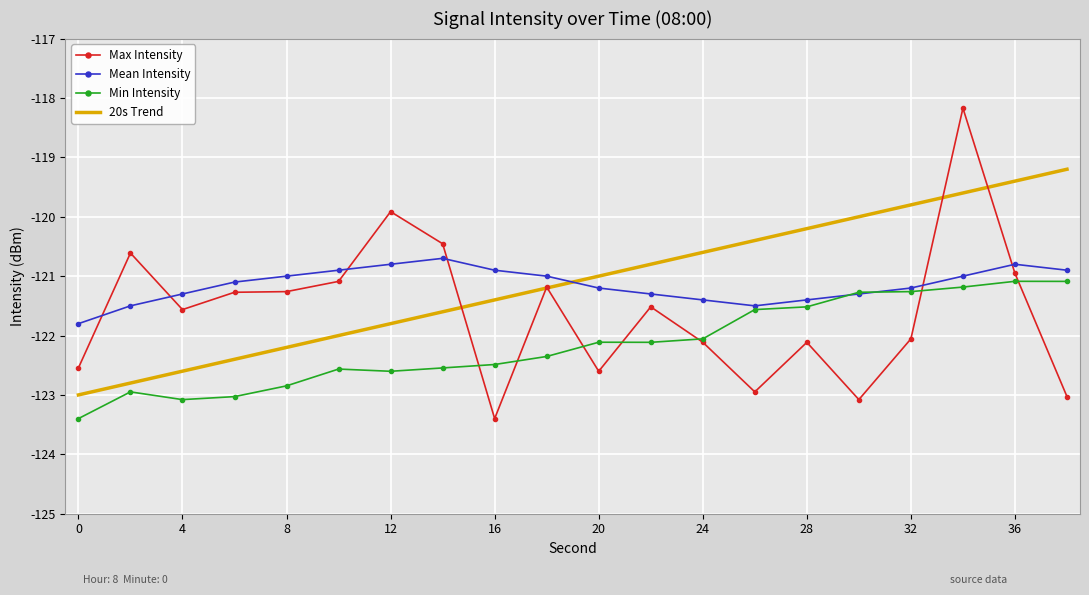

Which series ends up on top after the final intersection of Mean Intensity and Min Intensity?

Mean Intensity